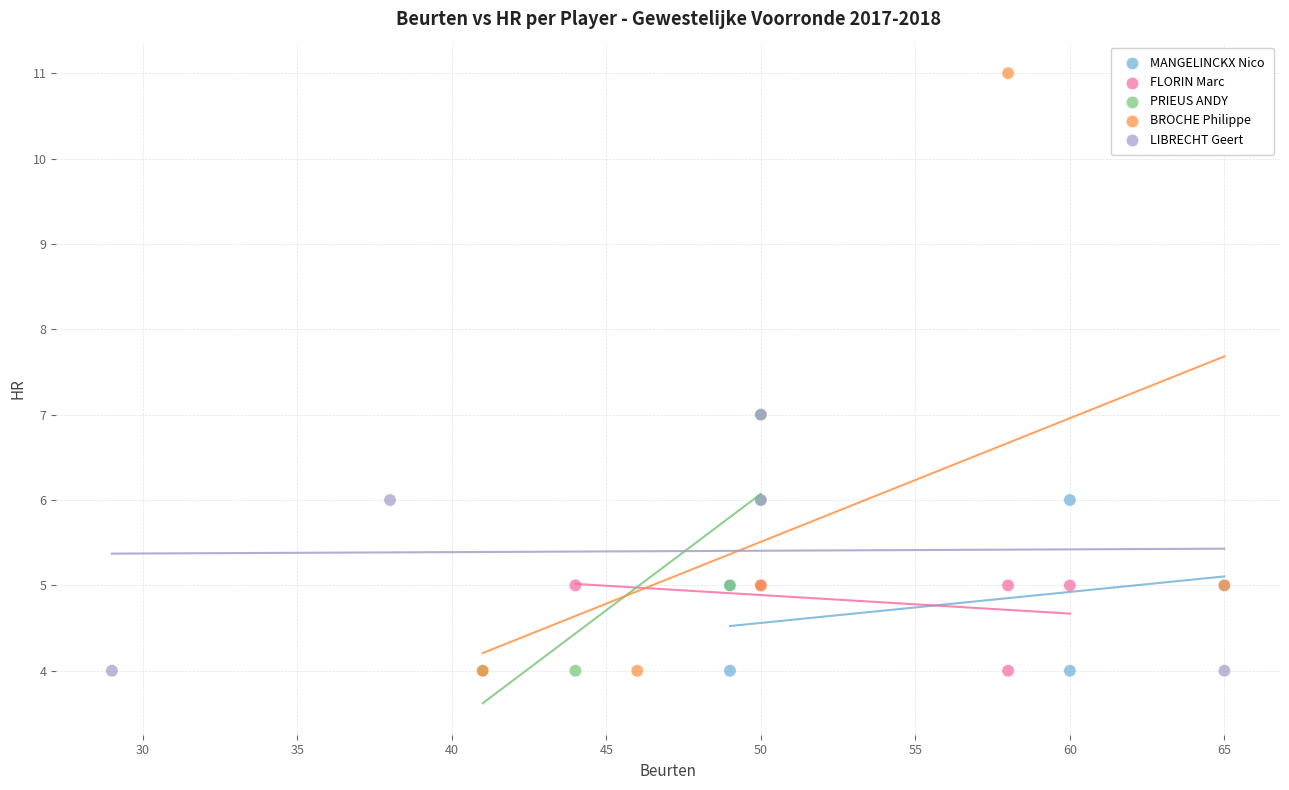

What are all the series names shown in the legend?

MANGELINCKX Nico, FLORIN Marc, PRIEUS ANDY, BROCHE Philippe, LIBRECHT Geert